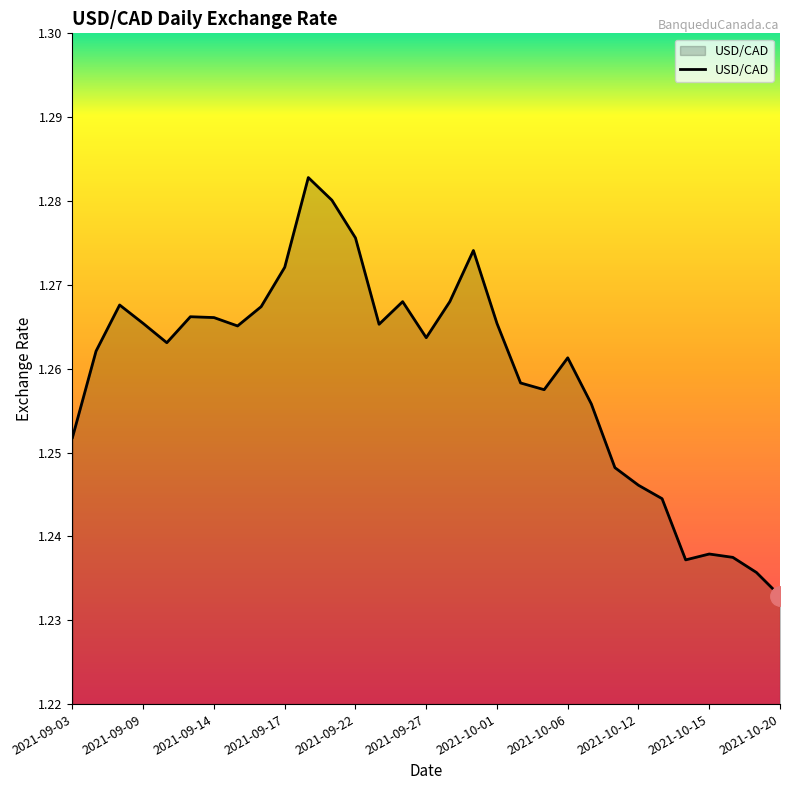

How many lines are shown in the chart?

1